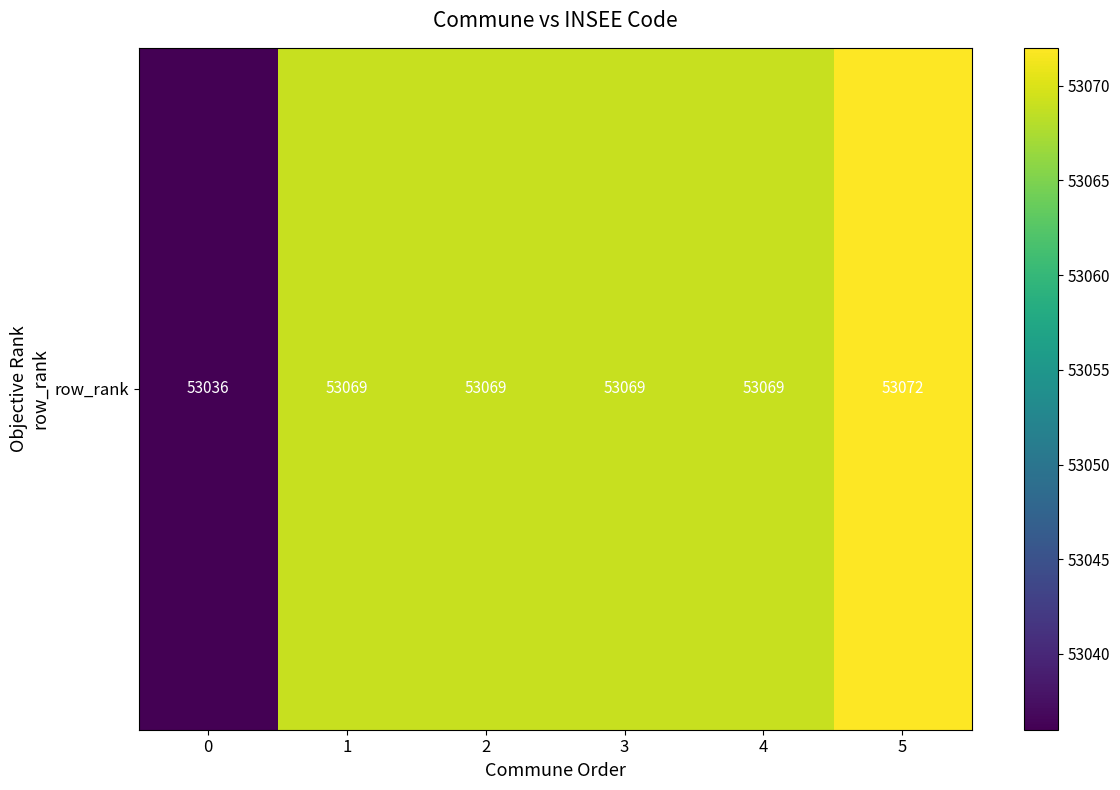

How many categories are shown in the chart?

6